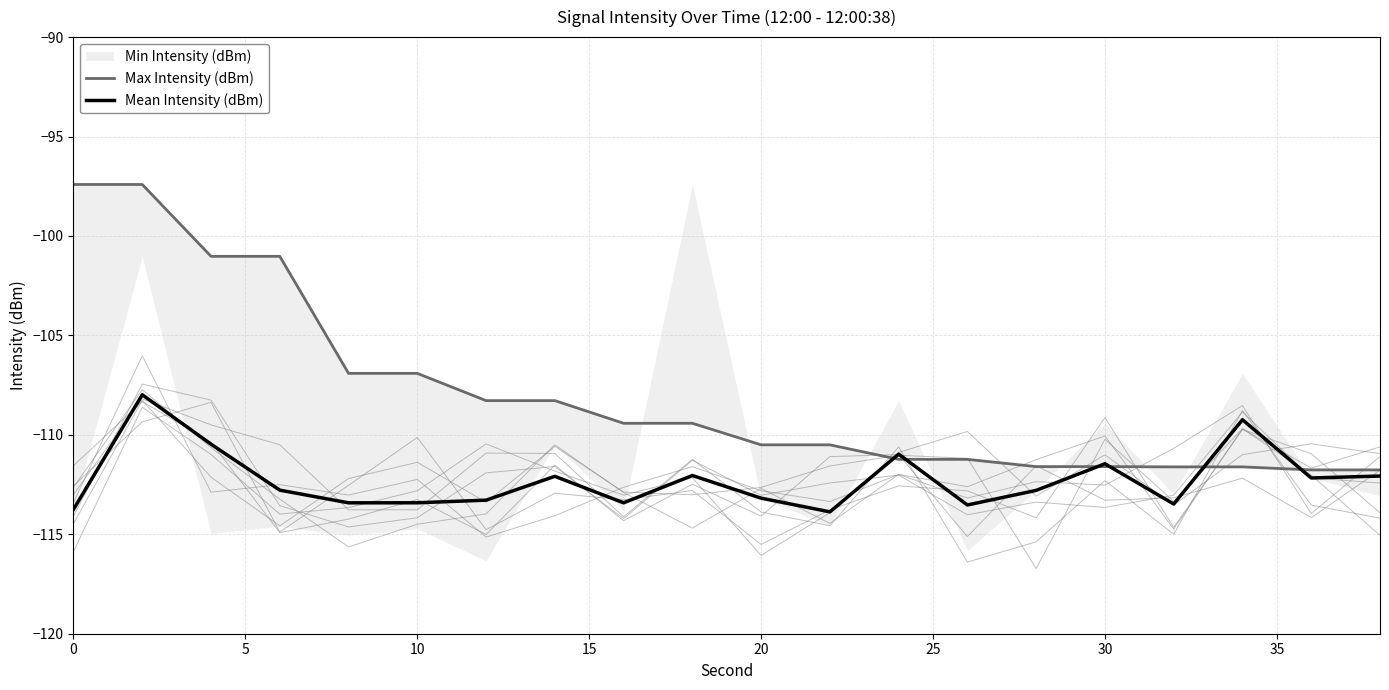

True or false: Mean Intensity (dBm) has a value of -180.8 at 0.

False